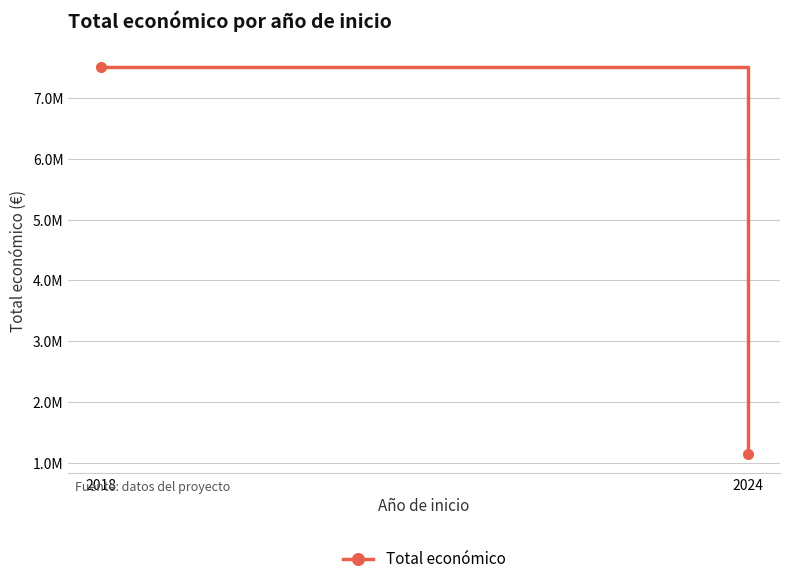

What is the ratio of the value at 2024 to the value at 2018?

0.2